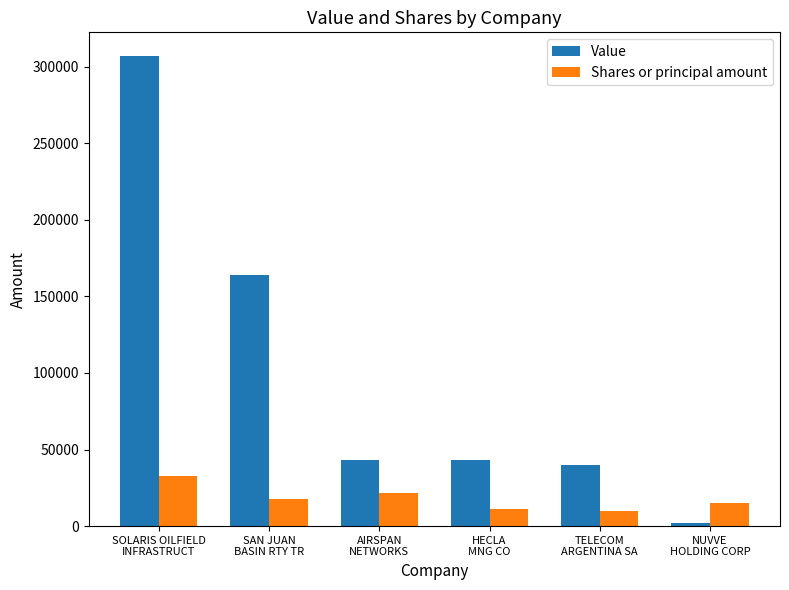

What are all the series names shown in the legend?

Value, Shares or principal amount